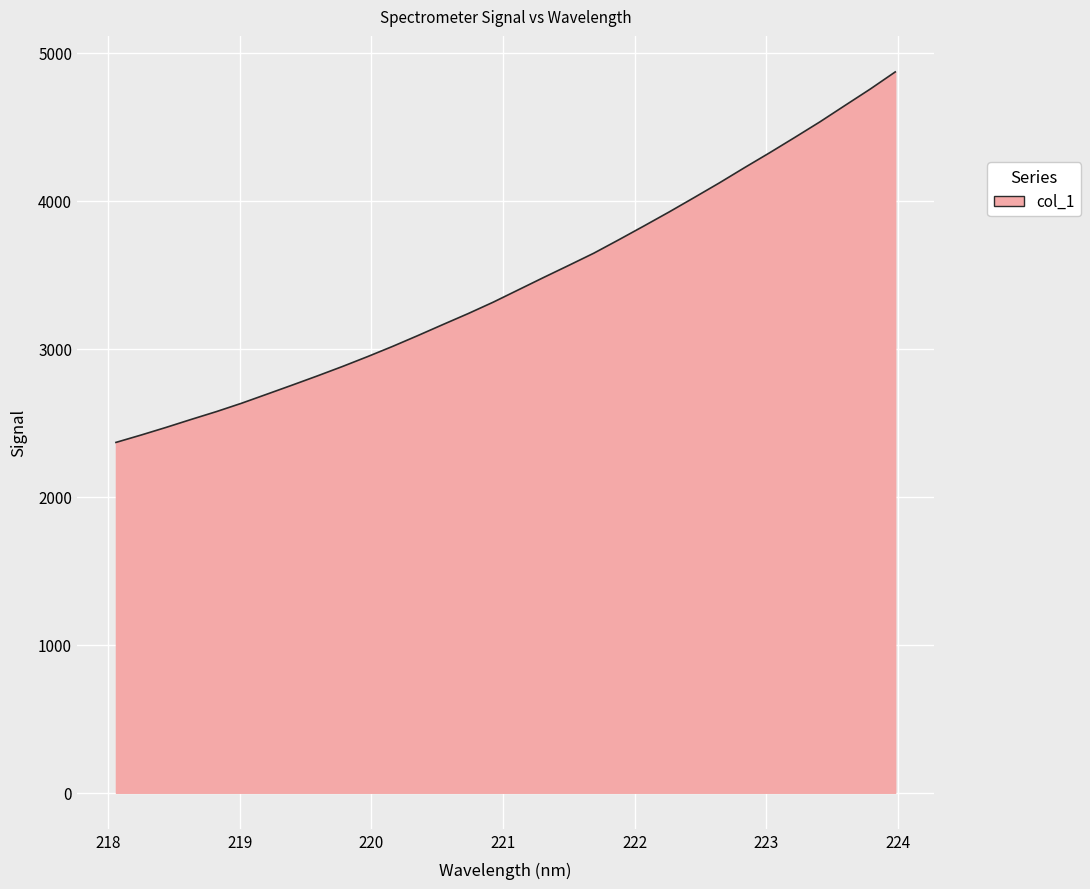

Reading left to right, list all the values displayed in this chart.

2367.3	2417.1	2469.0	2523.1	2575.8	2632.3	2693.1	2754.2	2816.2	2880.0	2946.9	3016.3	3089.1	3163.8	3237.6	3315.0	3398.2	3481.4	3563.1	3645.8	3737.0	3830.1	3924.6	4022.2	4121.0	4223.8	4324.5	4428.0	4533.1	4644.0	4754.2	4870.5